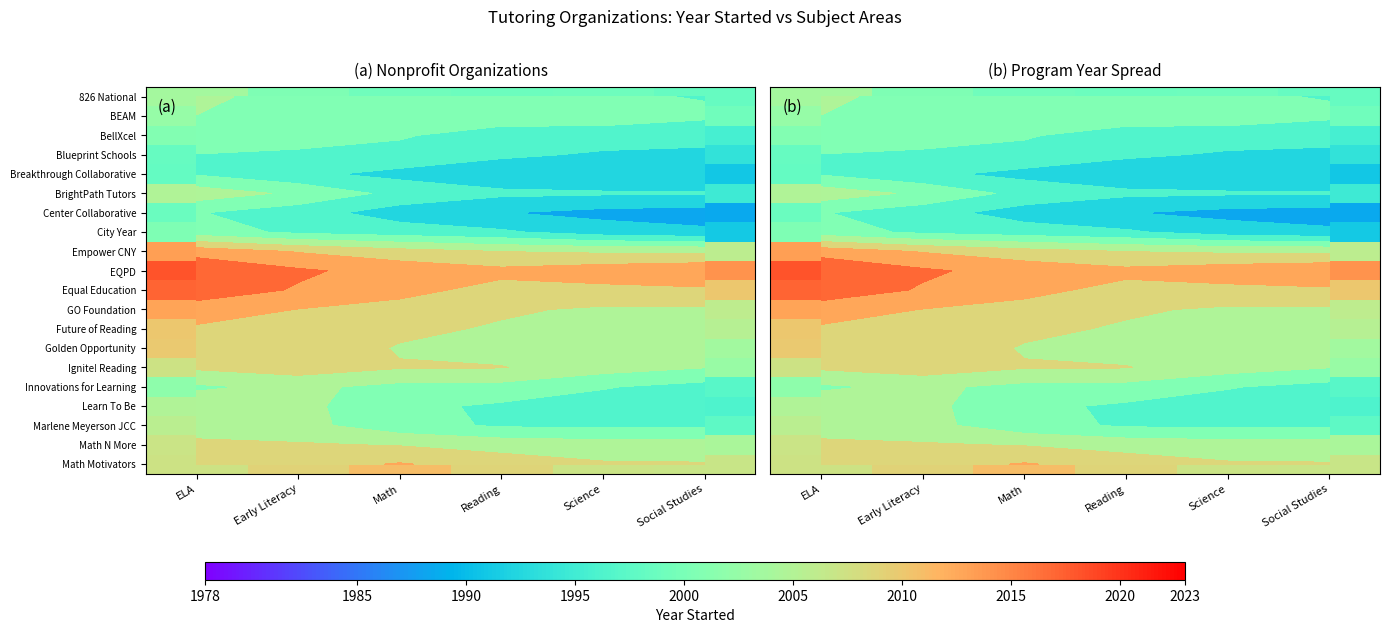

What is the difference between the highest and lowest values at Early Literacy?

26.9